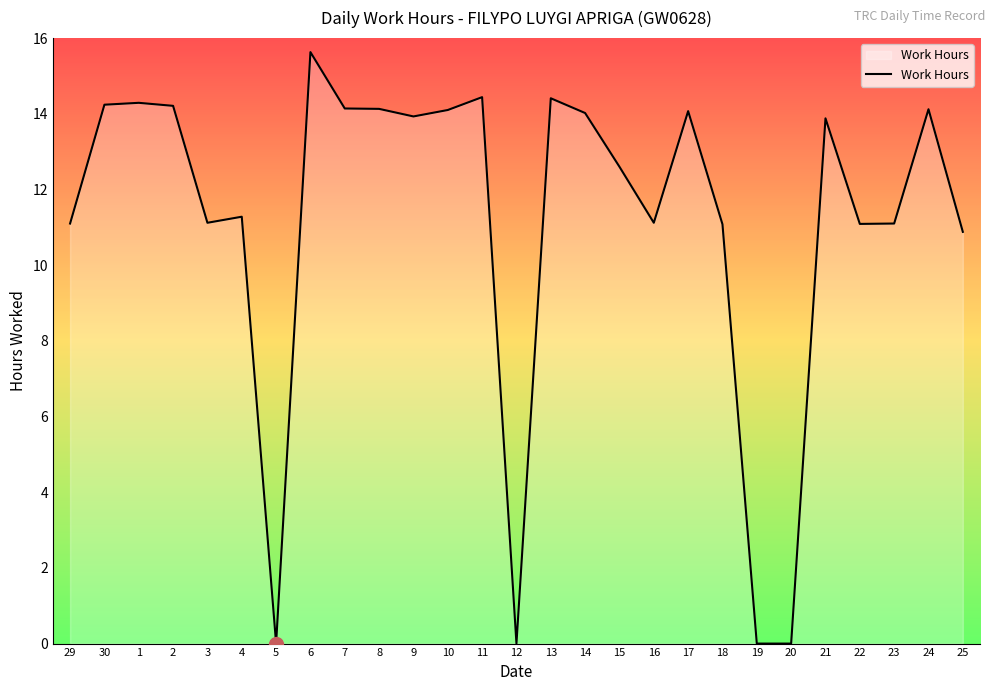

What is the change in value from 3 to 10?

+3.0